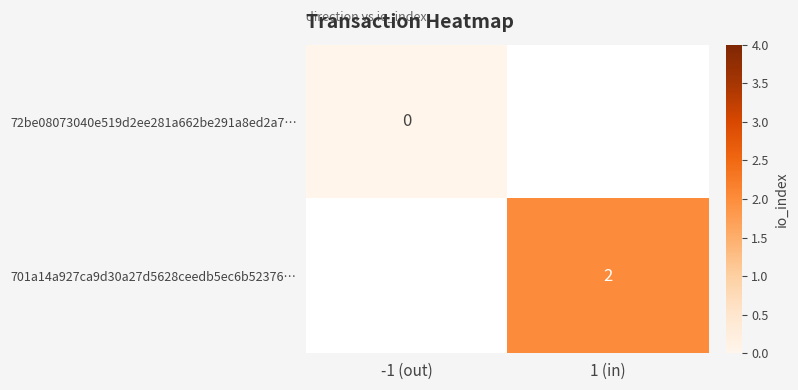

Which label corresponds to the largest value in the chart?

1 (in)